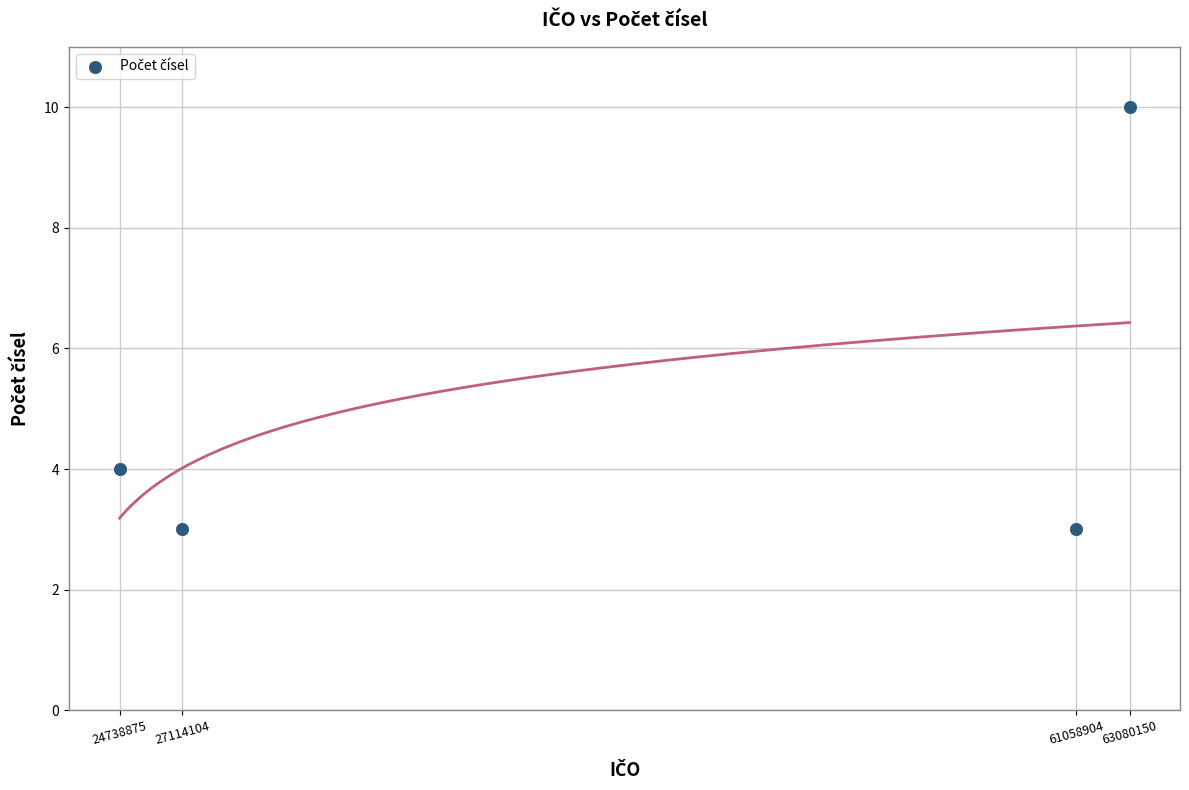

What is the range of Y values (max minus min)?

7